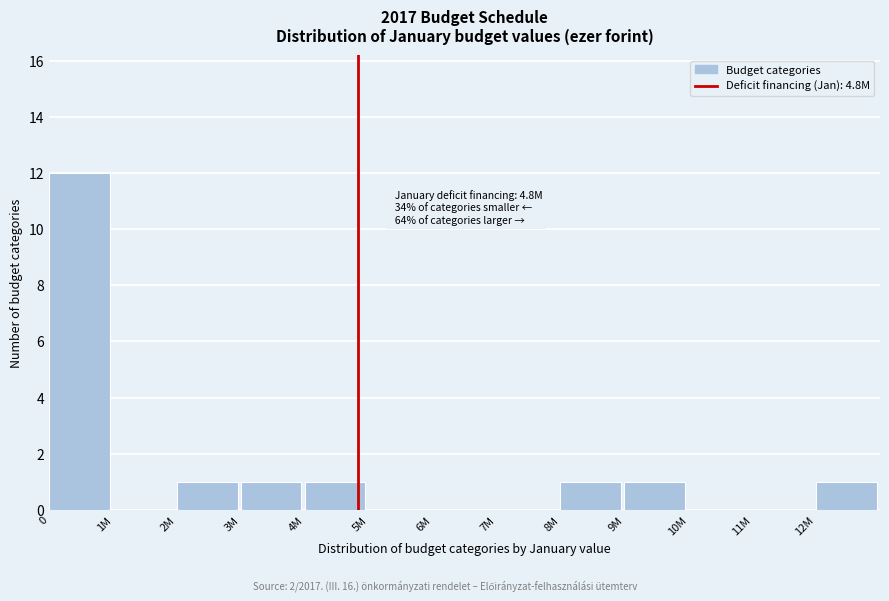

Between 5M and 12M, which is larger?

12M